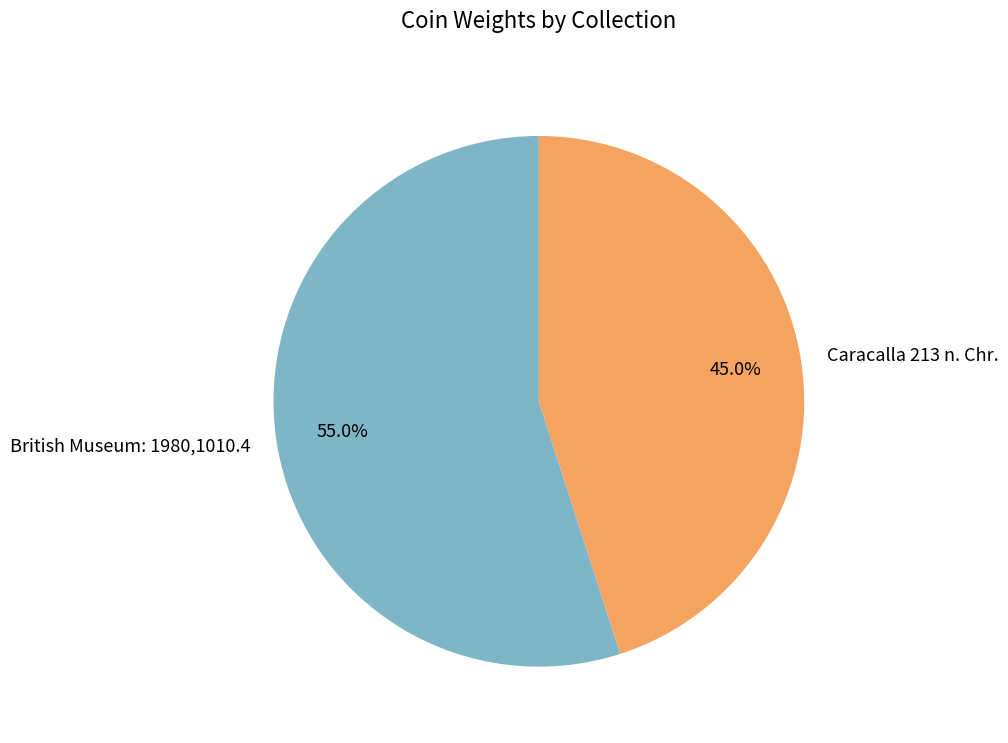

To the nearest percent, what is the average slice percentage?

50%